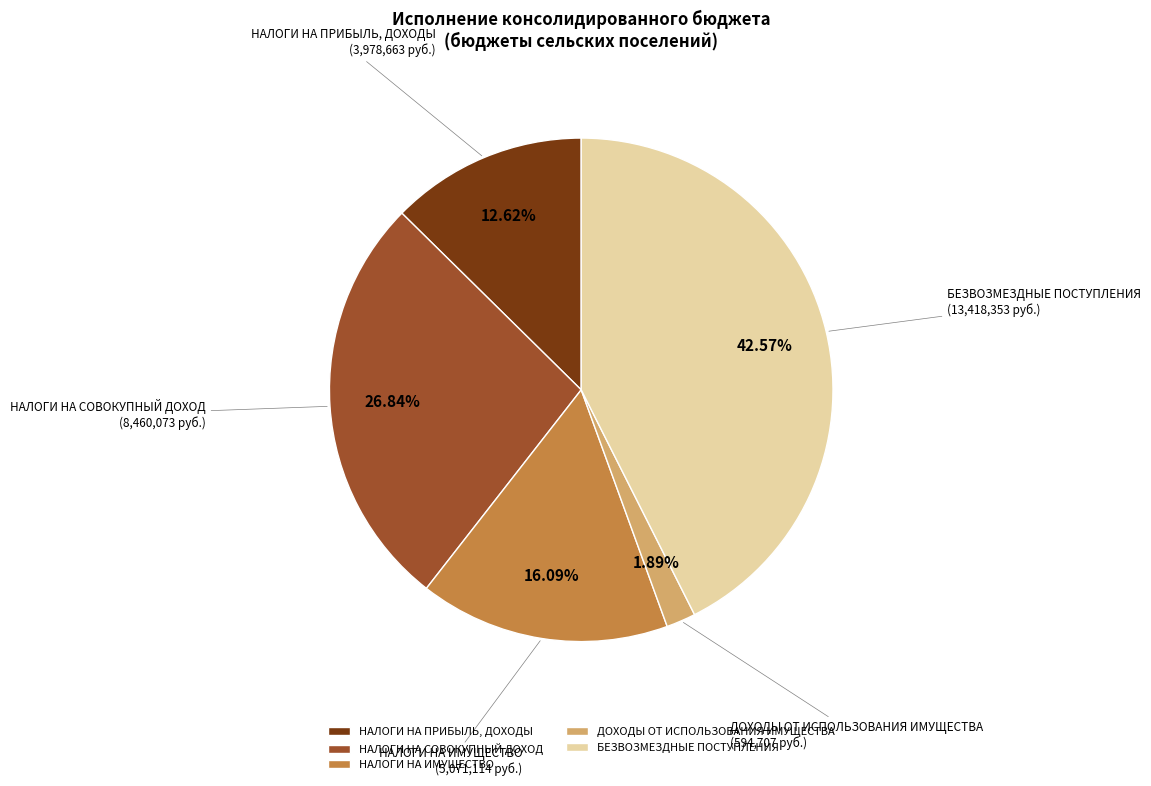

Between НАЛОГИ НА ПРИБЫЛЬ, ДОХОДЫ and БЕЗВОЗМЕЗДНЫЕ ПОСТУПЛЕНИЯ, which is larger?

БЕЗВОЗМЕЗДНЫЕ ПОСТУПЛЕНИЯ